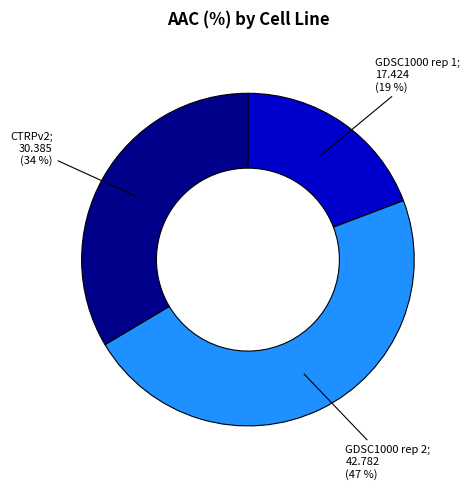

To the nearest percent, what is the average slice percentage?

33%